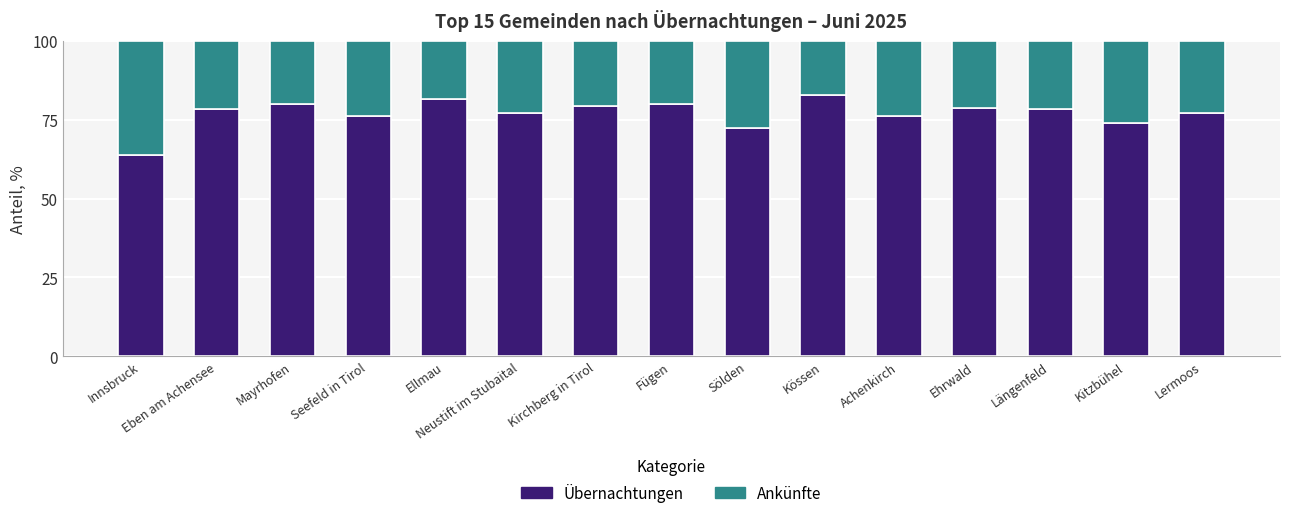

What is the difference between the maximum and second lowest values in the Übernachtungen series?

10.6